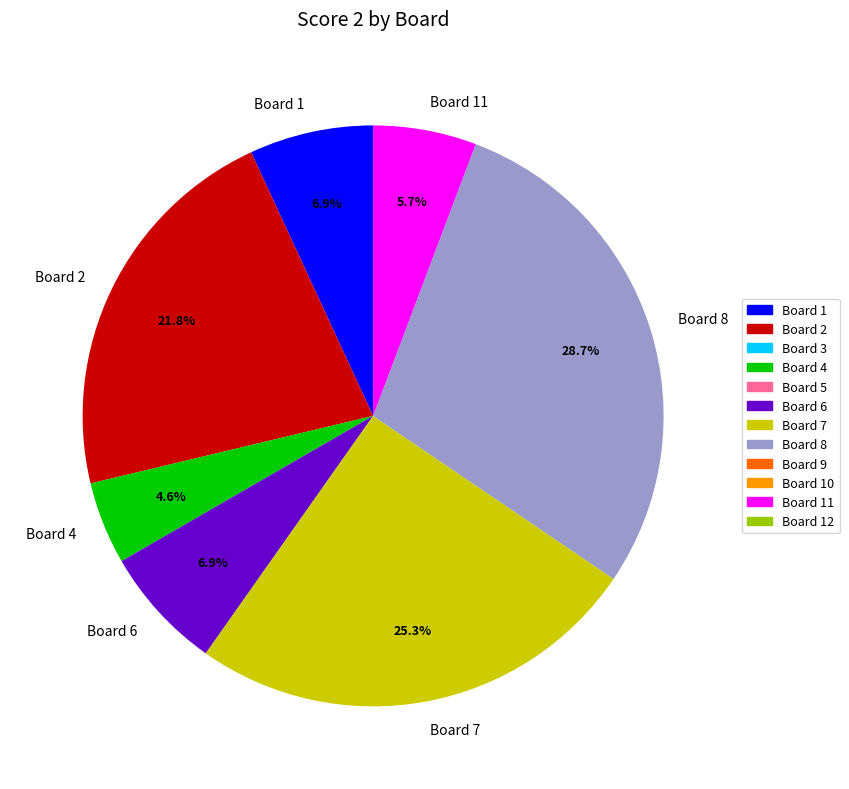

What portion of the pie excludes Board 4?

95.4%